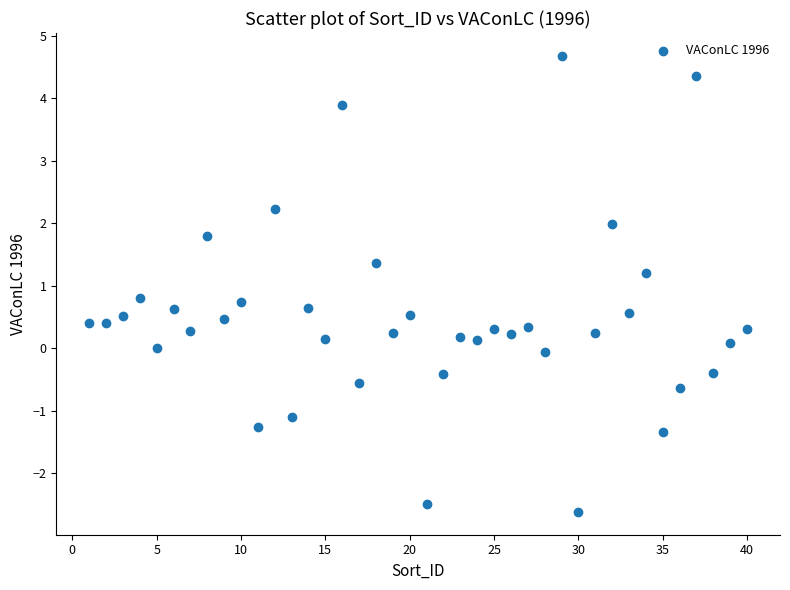

What is the range of Y values (max minus min)?

7.3